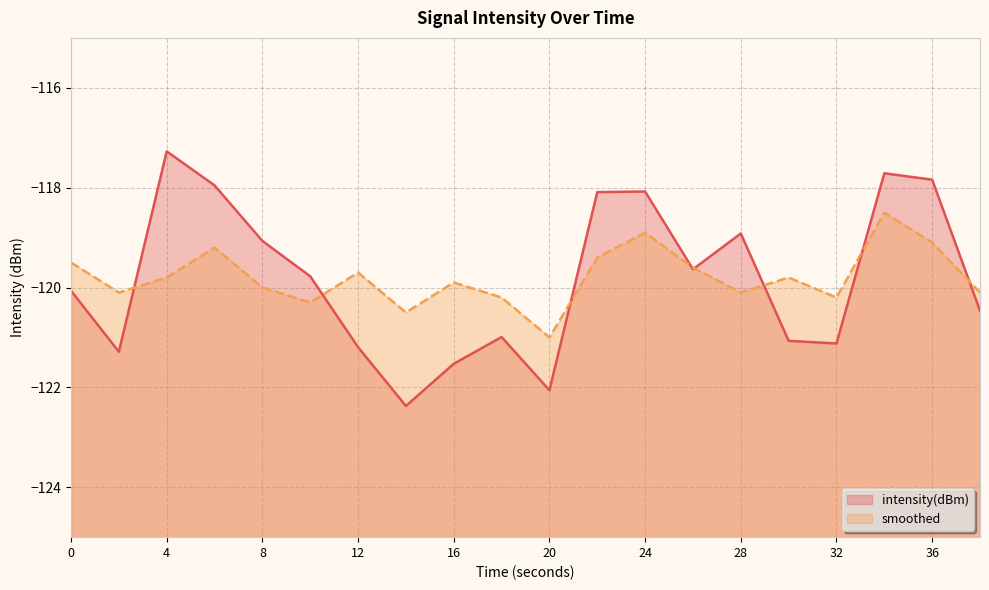

Reading left to right, what are all the values shown in this chart?

intensity(dBm): -120.1	-121.3	-117.3	-118.0	-119.1	-119.8	-121.2	-122.4	-121.5	-121.0	-122.1	-118.1	-118.1	-119.6	-118.9	-121.1	-121.1	-117.7	-117.8	-120.5
smoothed: -119.5	-120.1	-119.8	-119.2	-120.0	-120.3	-119.7	-120.5	-119.9	-120.2	-121.0	-119.4	-118.9	-119.6	-120.1	-119.8	-120.2	-118.5	-119.1	-120.1